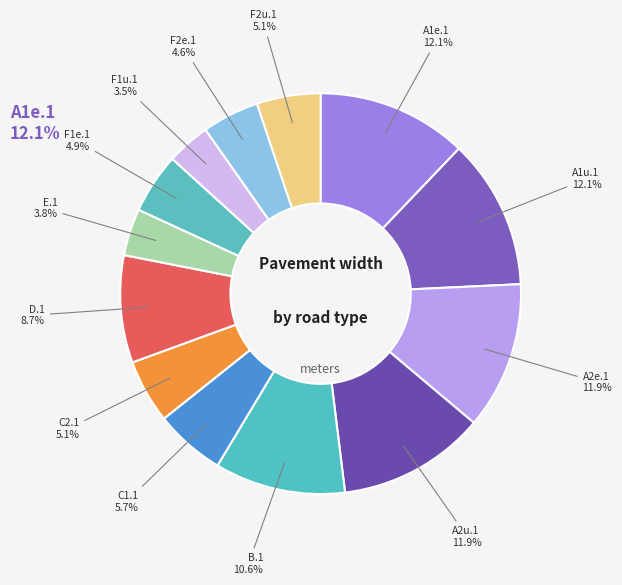

How many segments does this pie chart have?

13